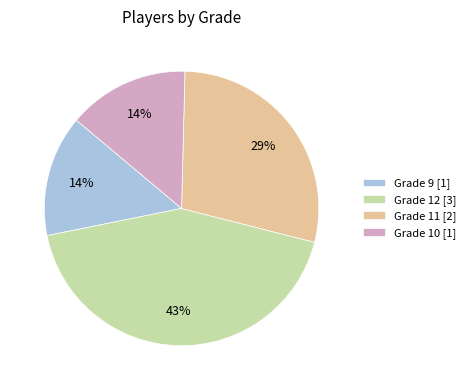

Which has a higher value, Grade 12 [3] or Grade 9 [1]?

Grade 12 [3]